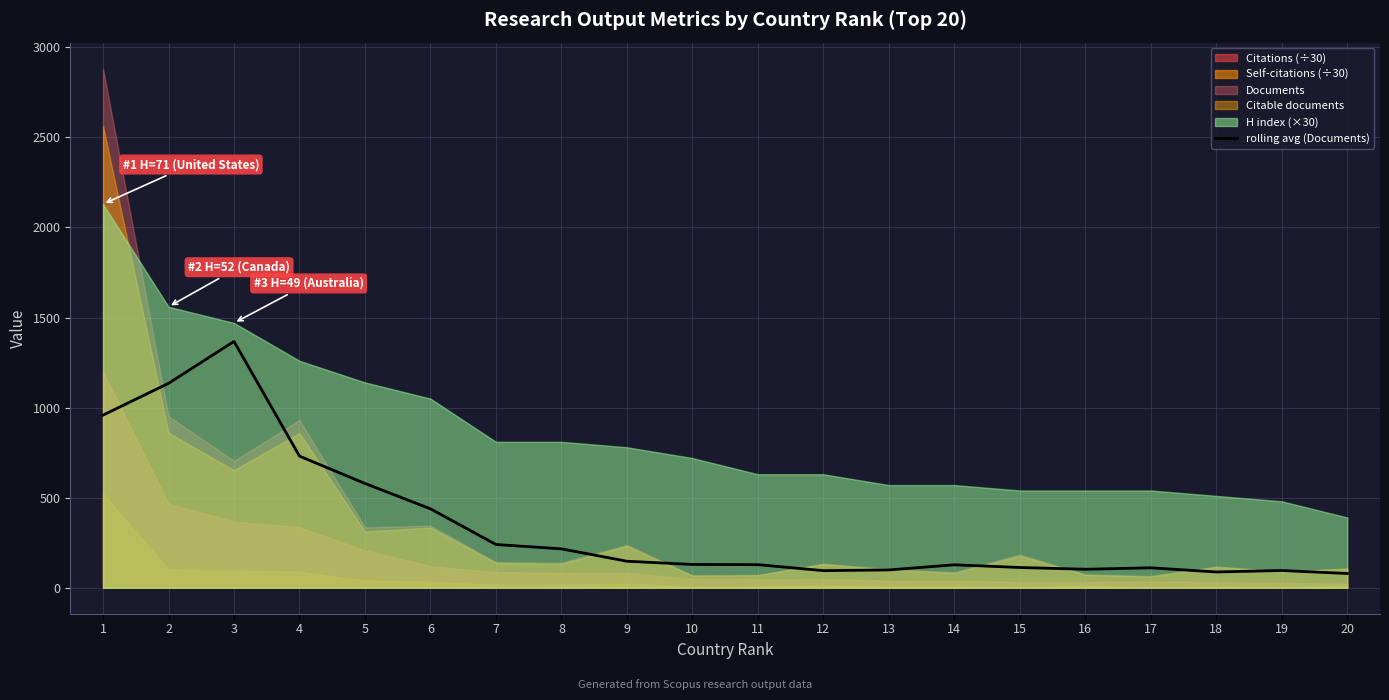

At which category does the data reach its first local peak?

3